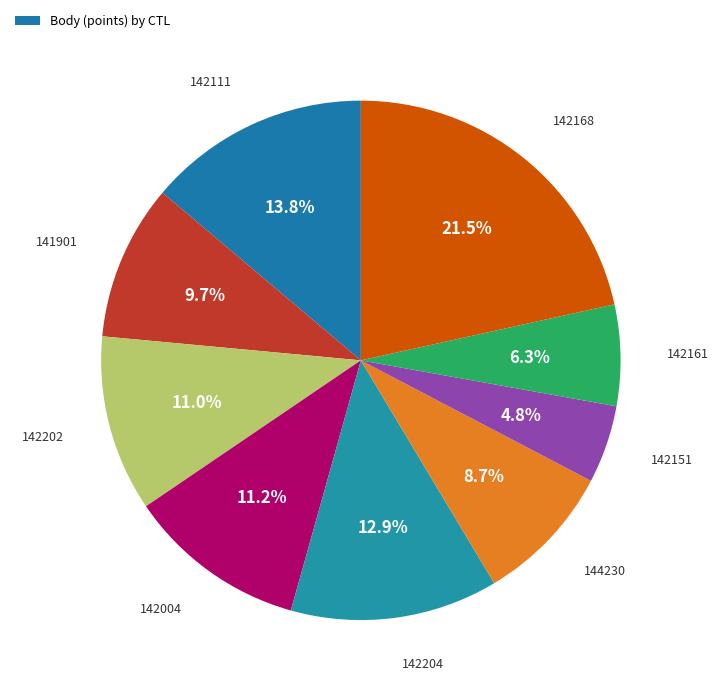

How many segments does this pie chart have?

9